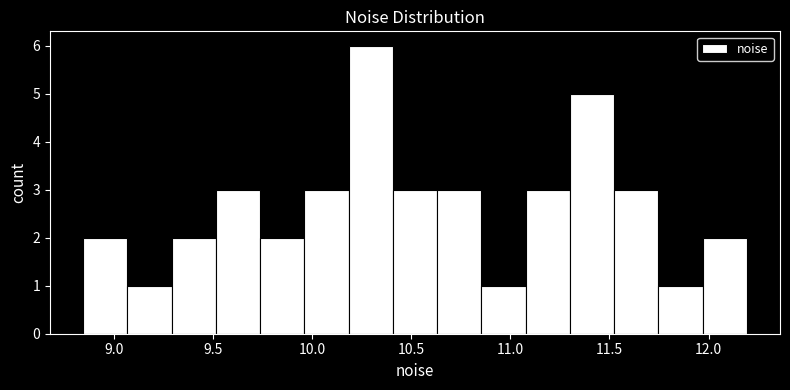

What is the height of the bar covering 10.20 to 10.40 on the x-axis? Neither the bar edges nor the heights are printed on the chart, so give them approximately, as read against the axes.

6